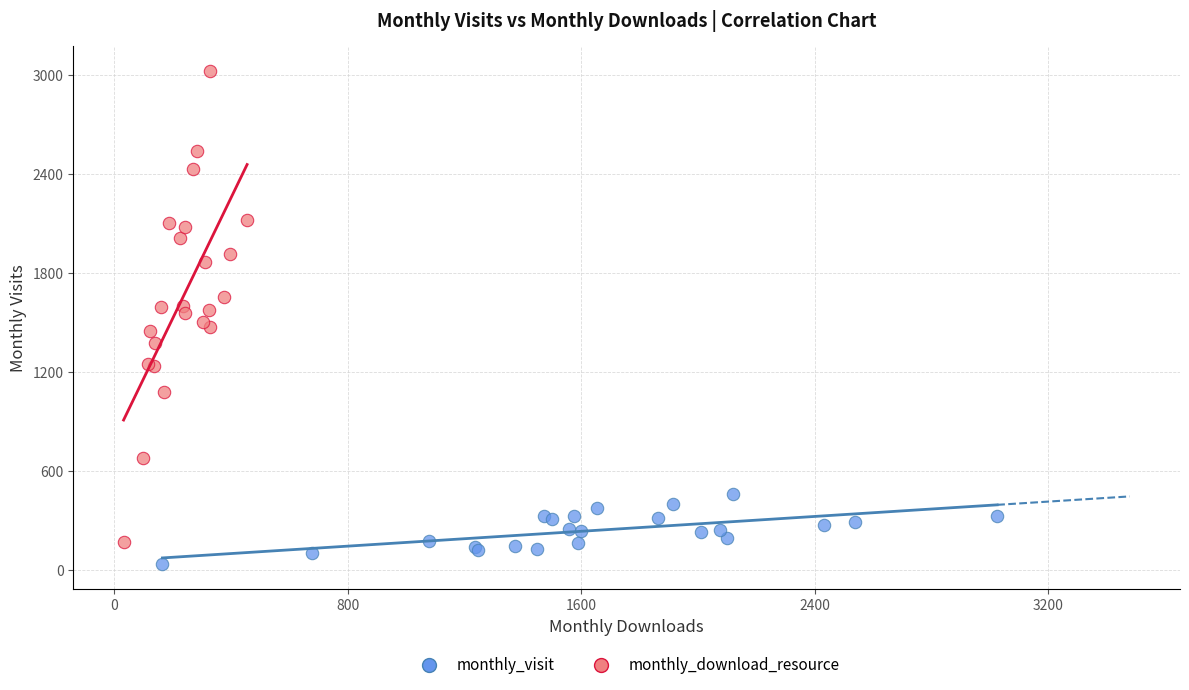

Which series has the largest Y range (max minus min)?

monthly_download_resource